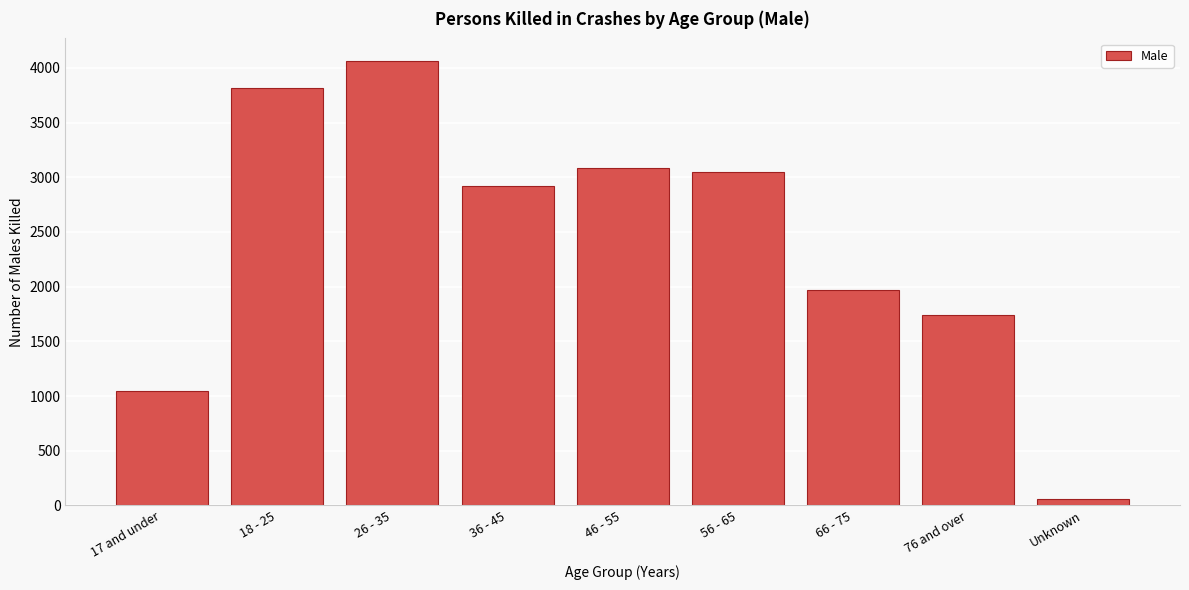

Reading left to right, what are all the values shown in this chart?

17 and under=1050	18 - 25=3820	26 - 35=4066	36 - 45=2919	46 - 55=3085	56 - 65=3052	66 - 75=1971	76 and over=1742	Unknown=59